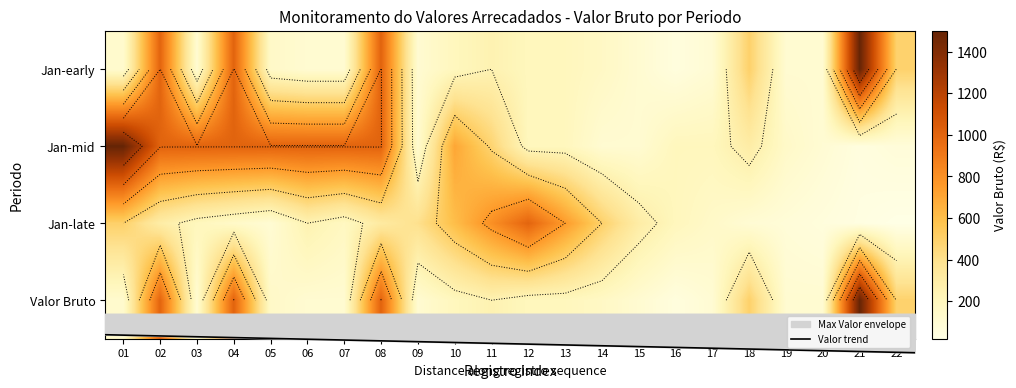

Which label corresponds to the smallest value in the chart?

22